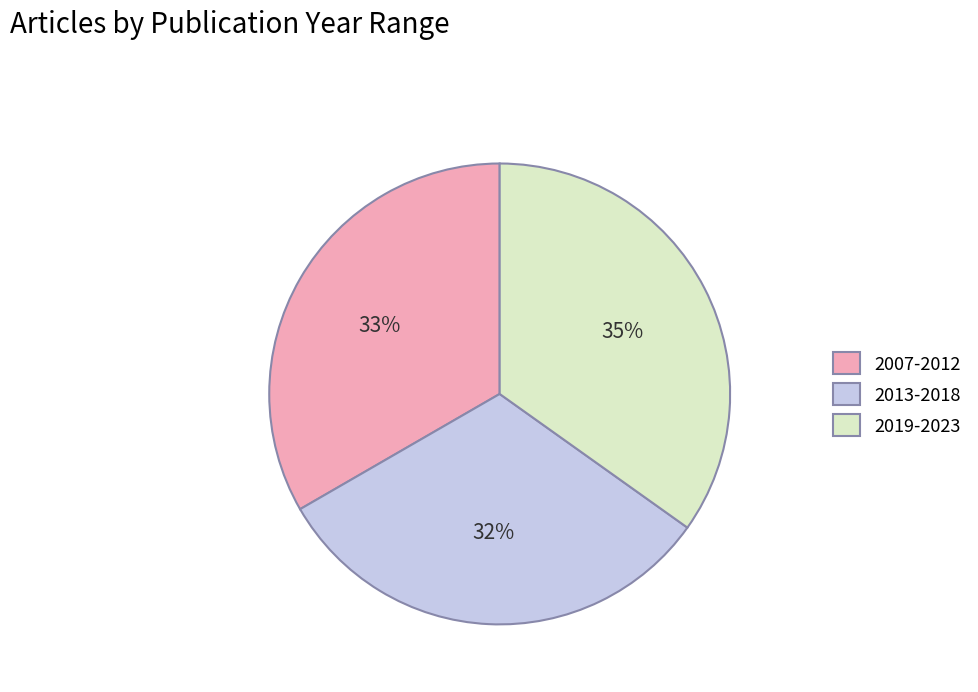

Which has a higher value, 2019-2023 or 2013-2018?

2019-2023